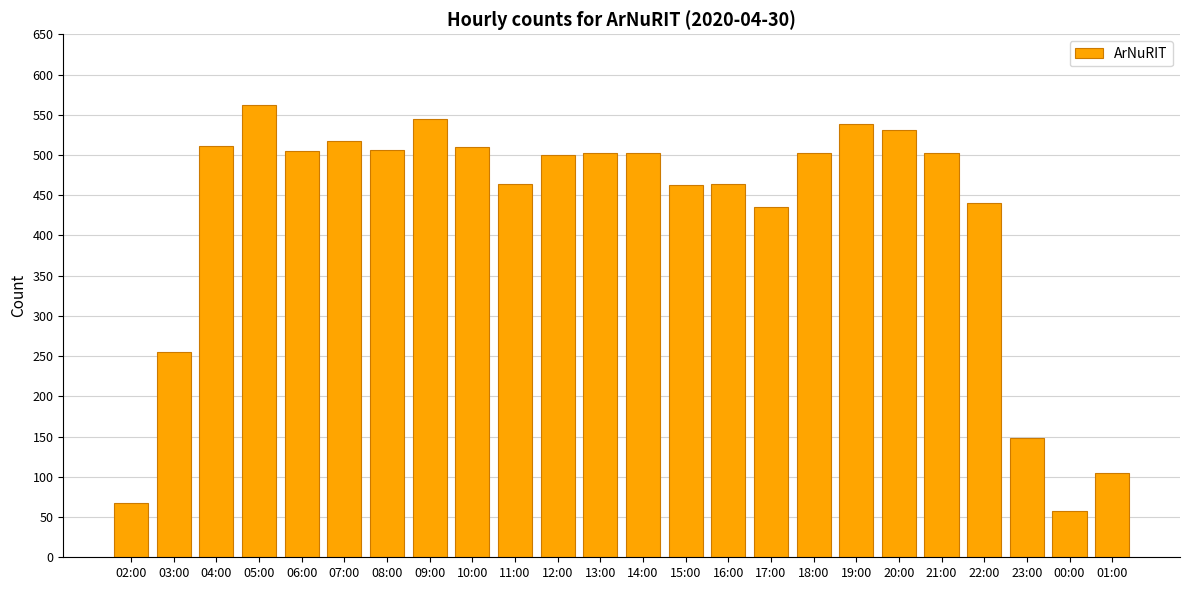

What is the difference between the values at 19:00 and 03:00?

284